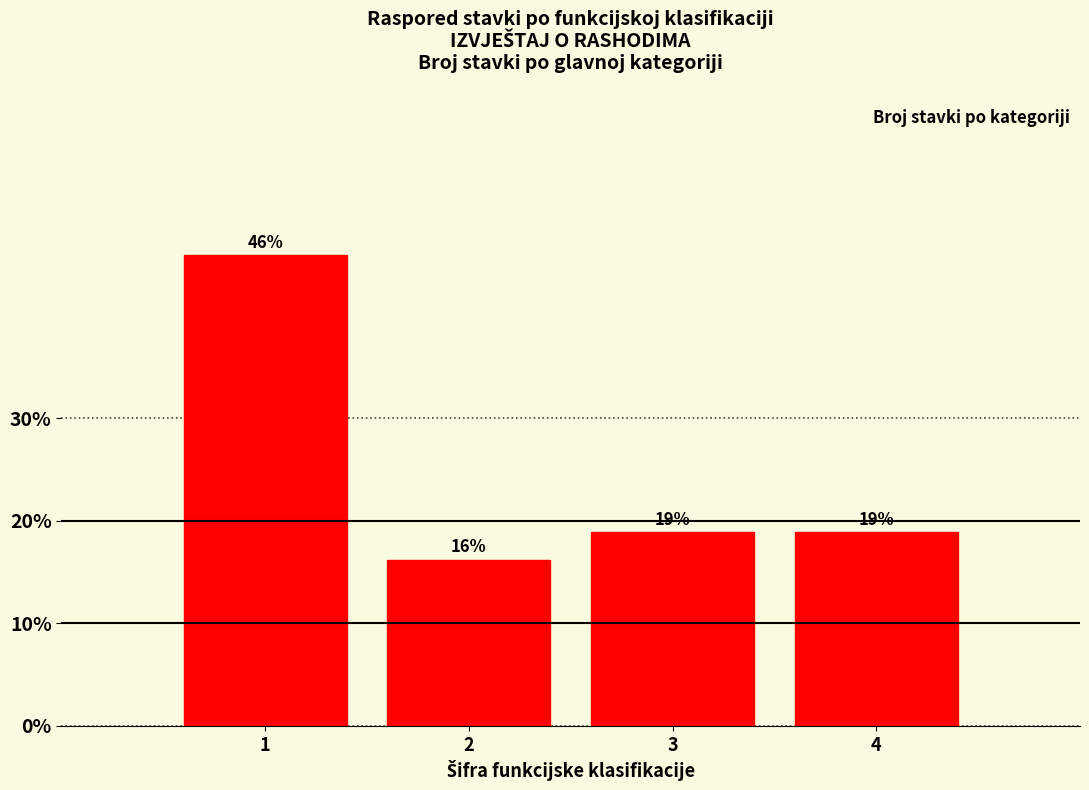

What is the greatest value displayed?

45.9